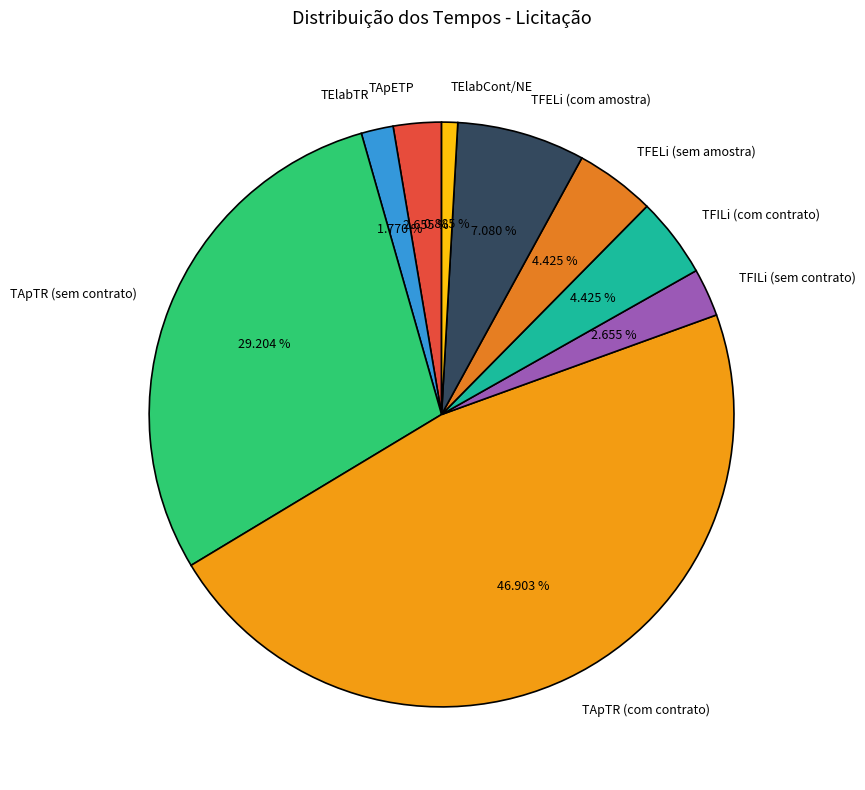

Approximately how many times larger is the value at TElabTR compared to TFELi (sem amostra)?

0.4